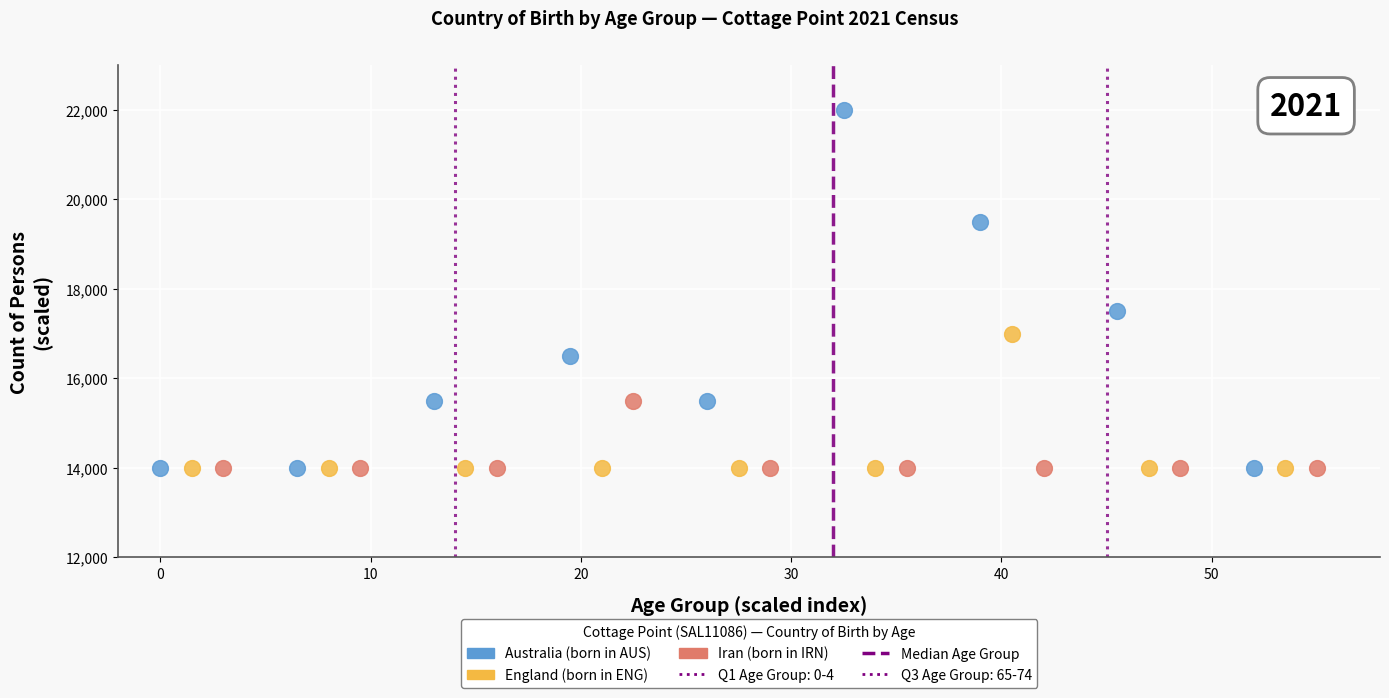

Which series has the widest spread of Y values?

Australia (born in AUS)